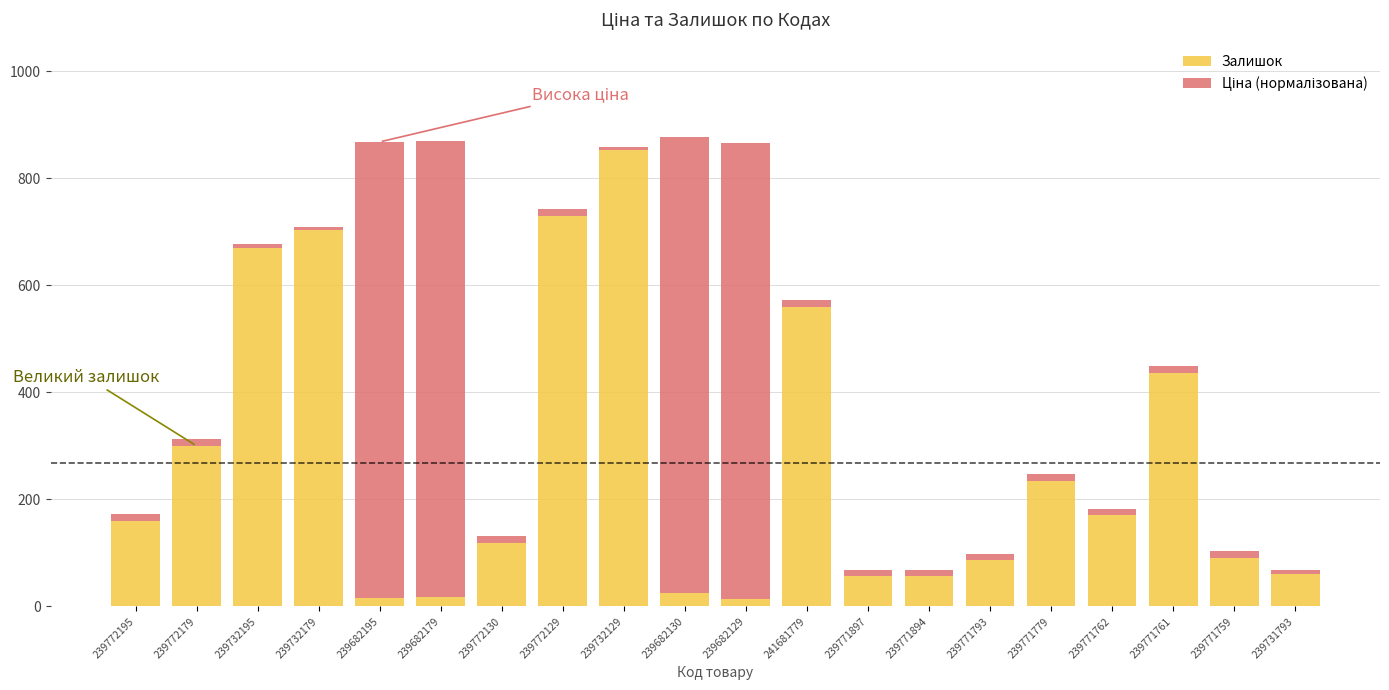

What is the difference between the second highest and second lowest values in the Залишок series?

714.0